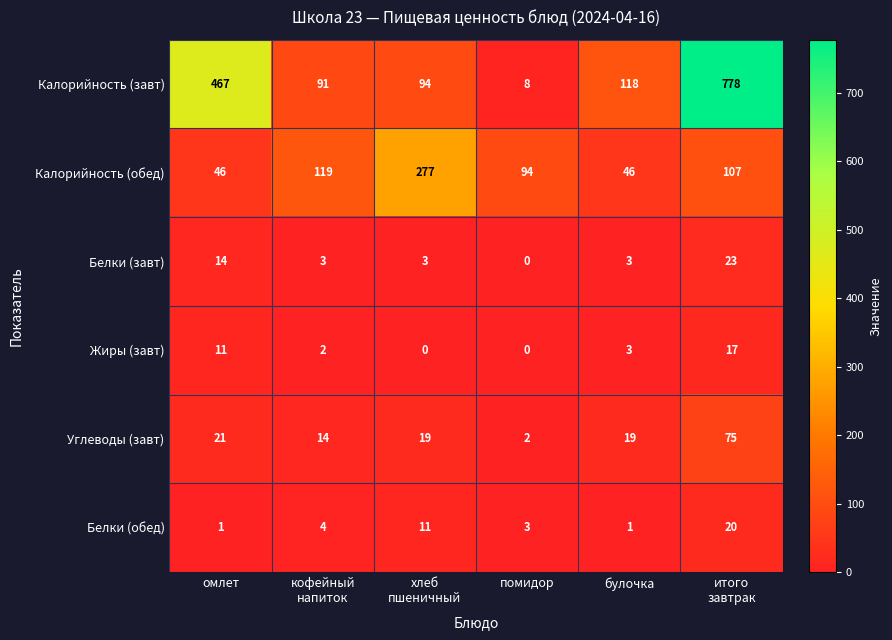

What is the greatest value displayed?

778